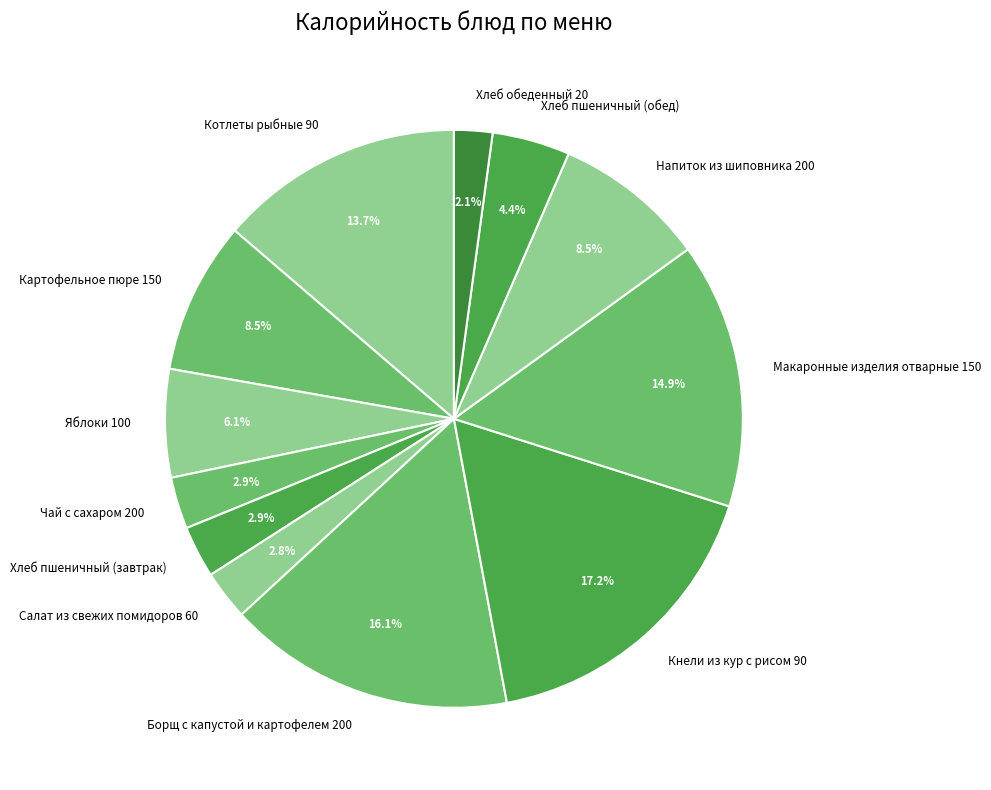

Count the number of slices in the pie.

12